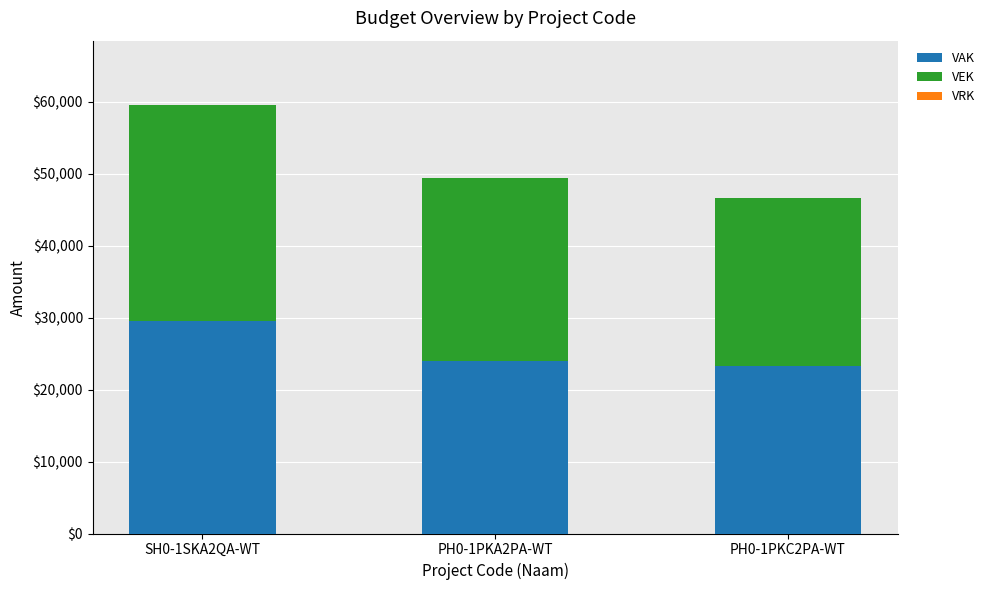

What is the difference between the maximum and minimum values in the VAK series?

6259